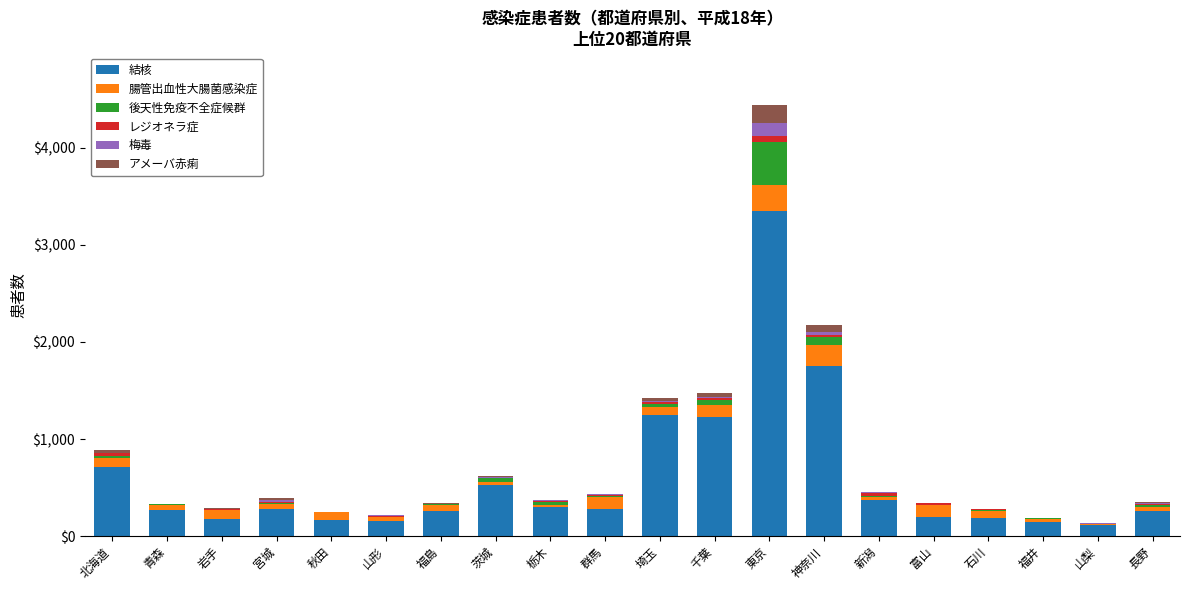

At which category is the sum across all series the highest?

東京